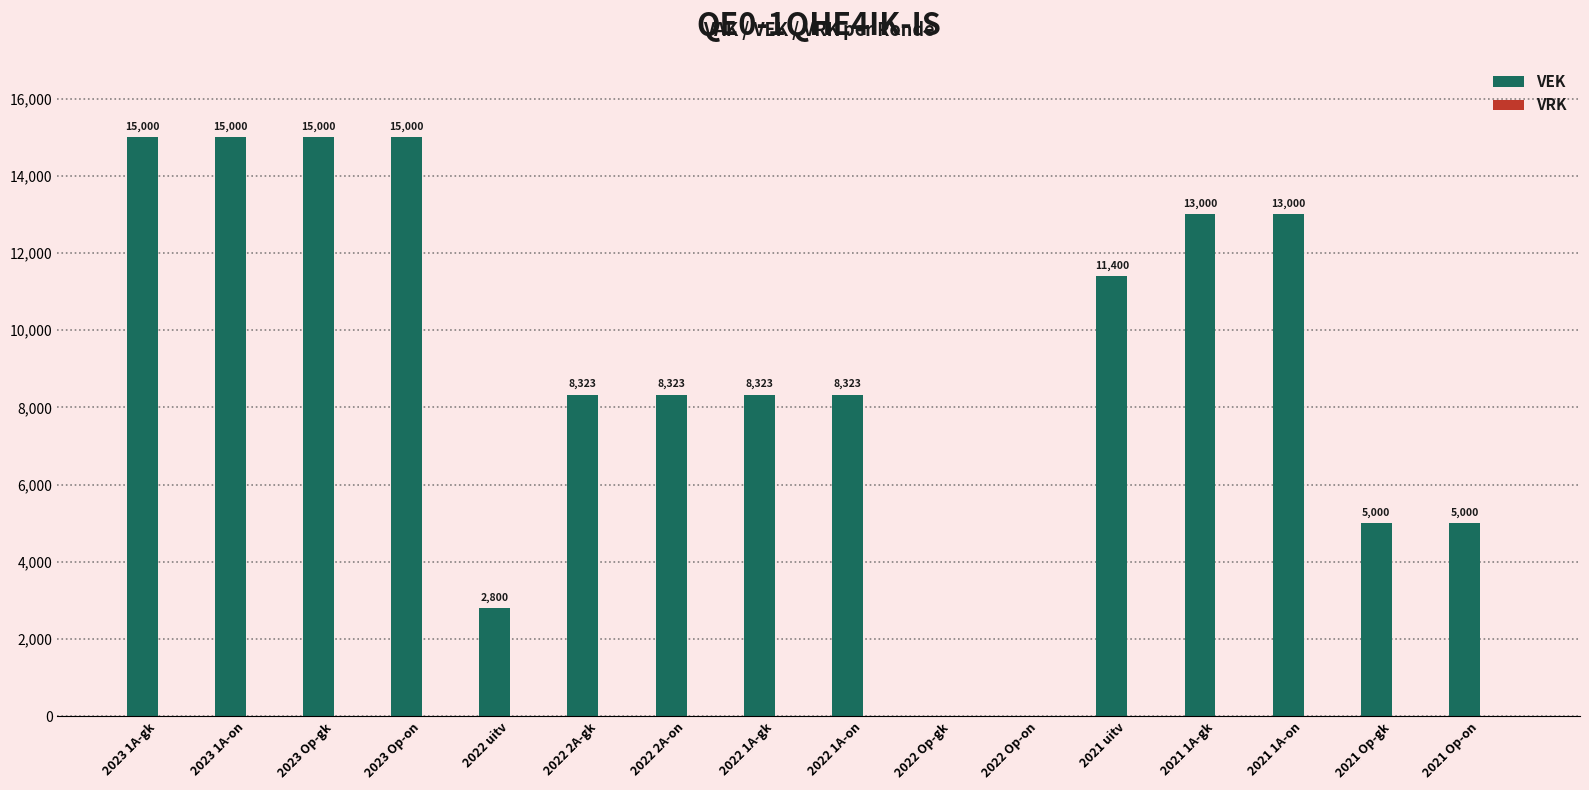

Read the value at 2021 Op-on, to the nearest 10.

5000